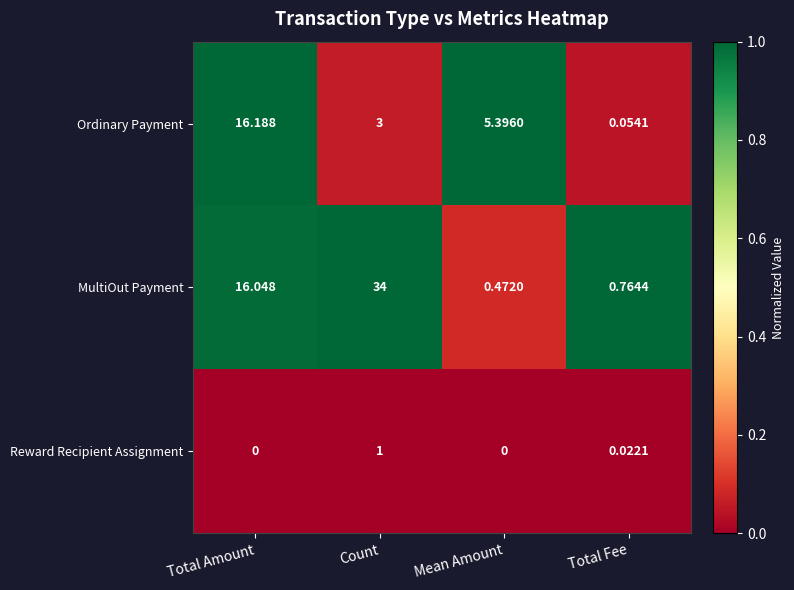

Rank the series by their maximum value, from lowest to highest.

Reward Recipient Assignment, Ordinary Payment, MultiOut Payment